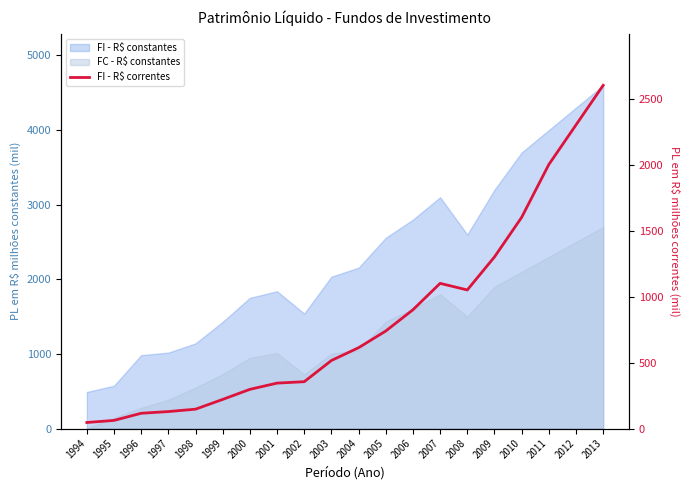

Where is the first local minimum?

2008